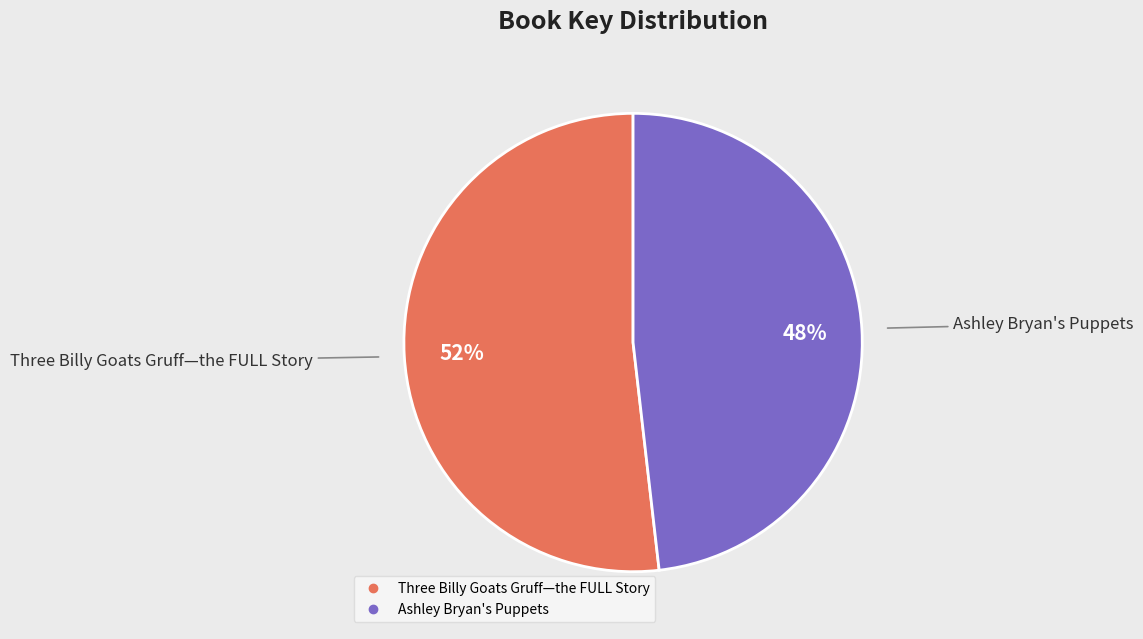

Is there any slice that represents more than half of the pie?

Yes